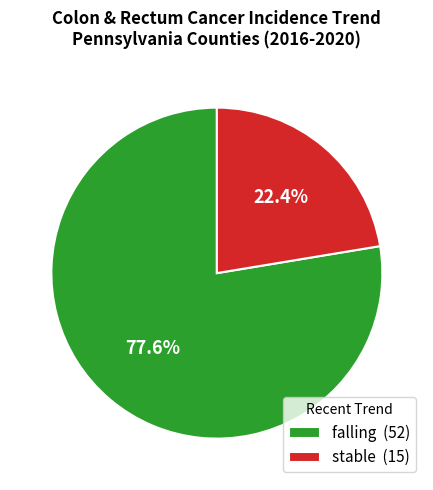

To the nearest percent, what portion does stable represent?

22%